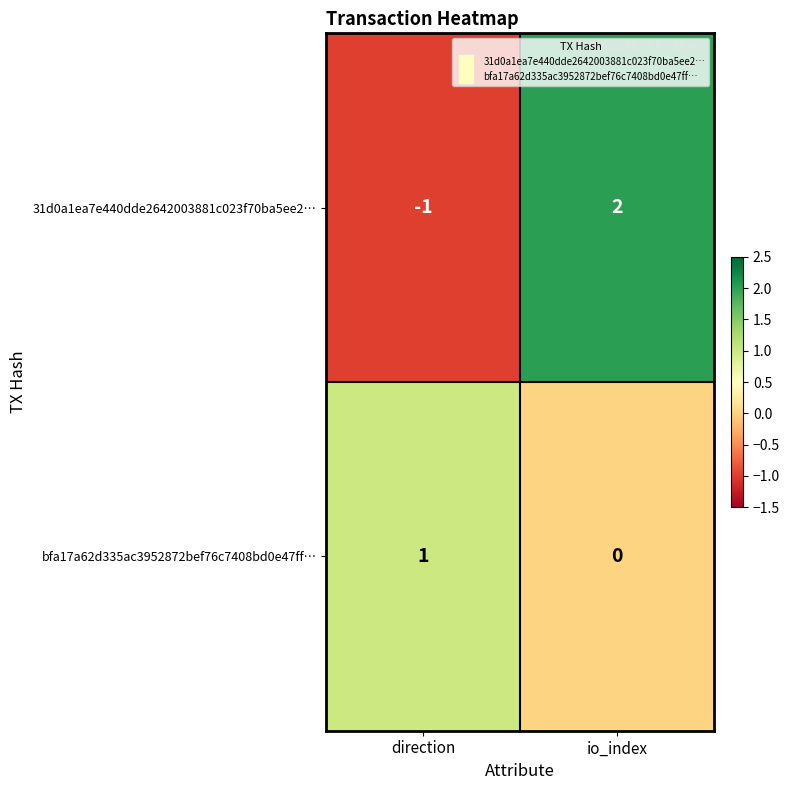

Reading right to left, extract all data points from this chart.

31d0a1ea7e440dde2642003881c023f70ba5ee2…: 2	-1
bfa17a62d335ac3952872bef76c7408bd0e47ff…: 0	1